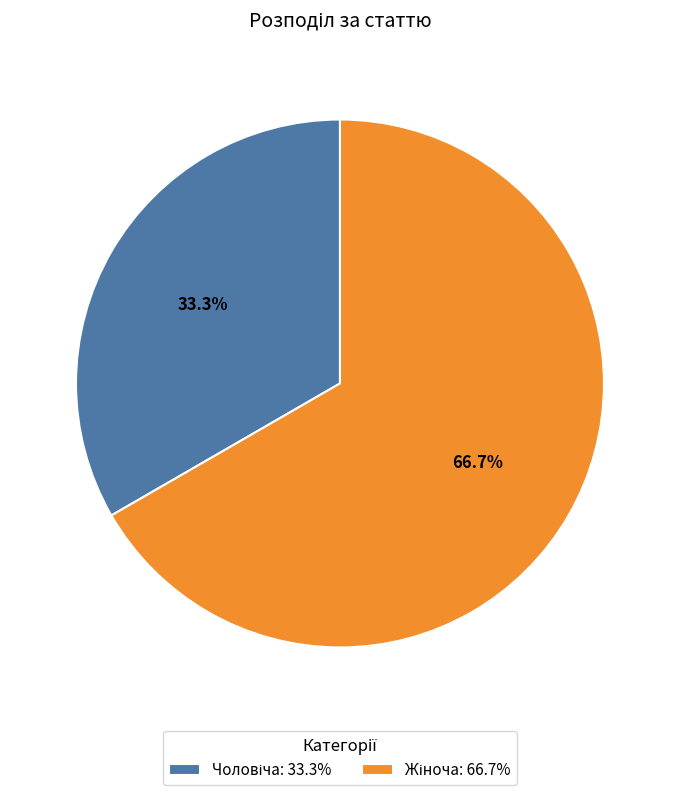

To the nearest percent, what is the average slice percentage?

50%